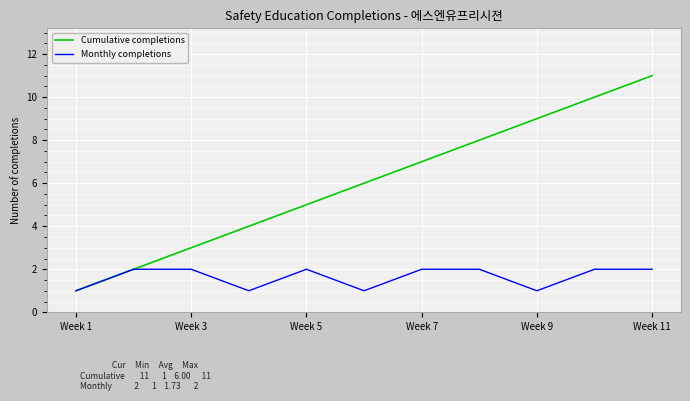

List the series in order of their overall mean, lowest first.

Monthly completions, Cumulative completions